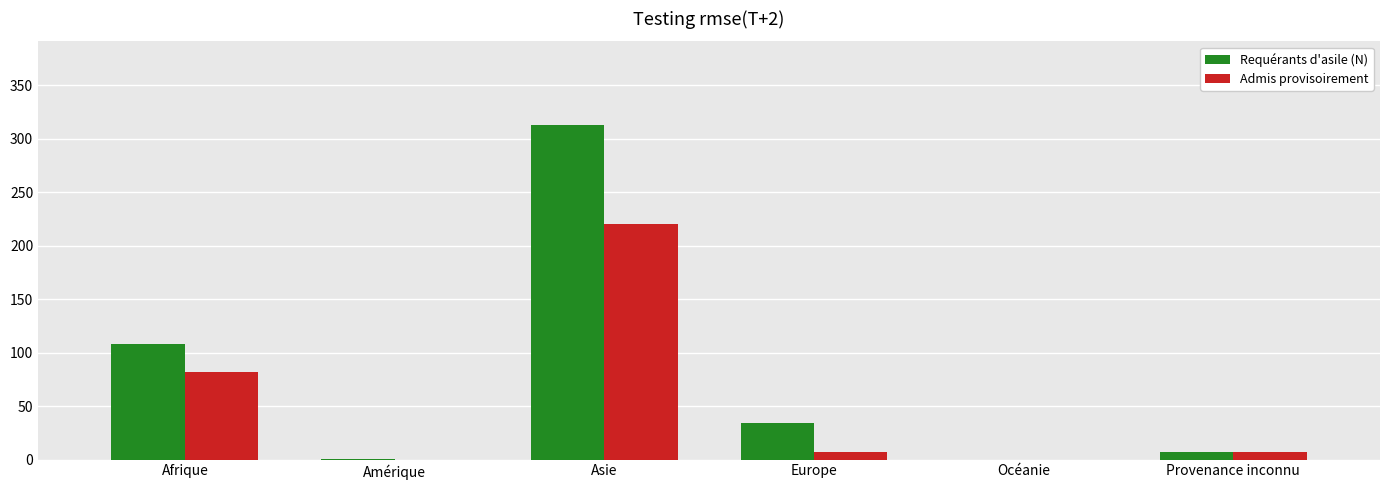

Which category has the highest value across all series?

Asie